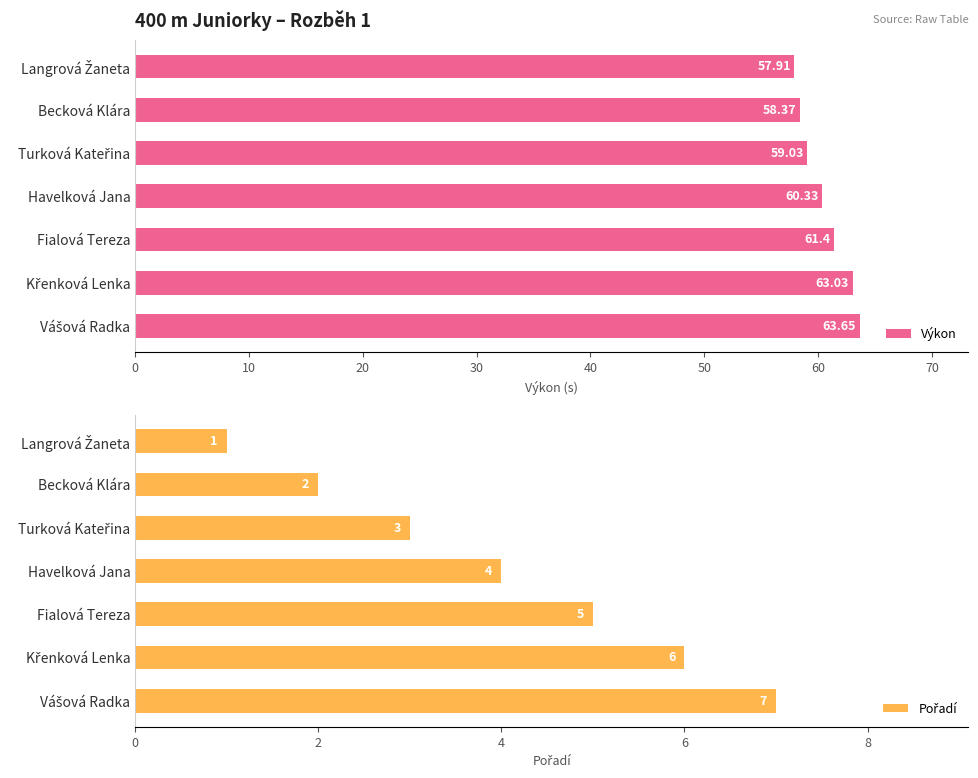

Which series has the largest total across all categories?

Výkon